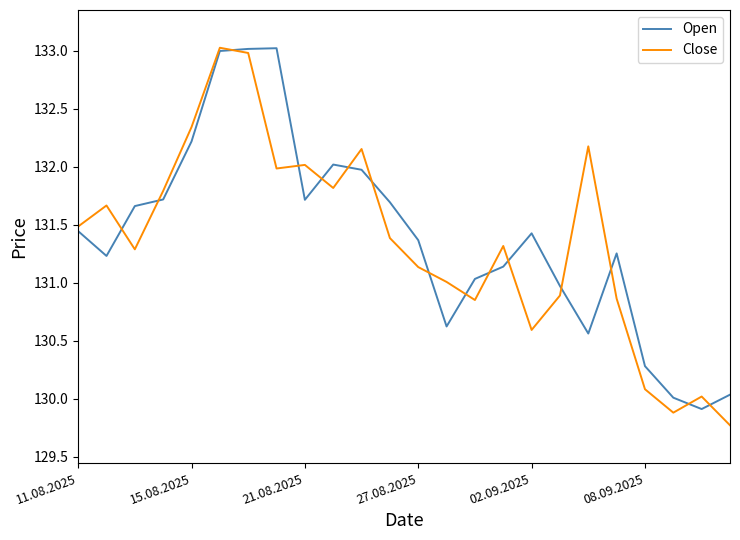

What are all the series names shown in the legend?

Open, Close